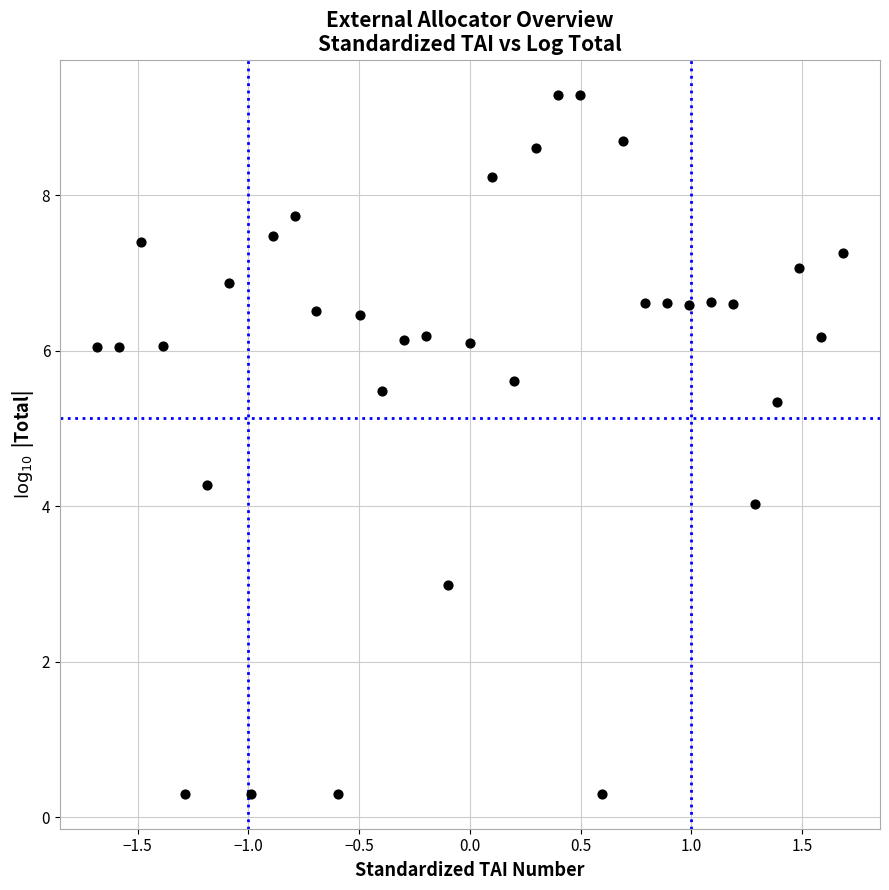

What is the range of Y values (max minus min)?

9.0